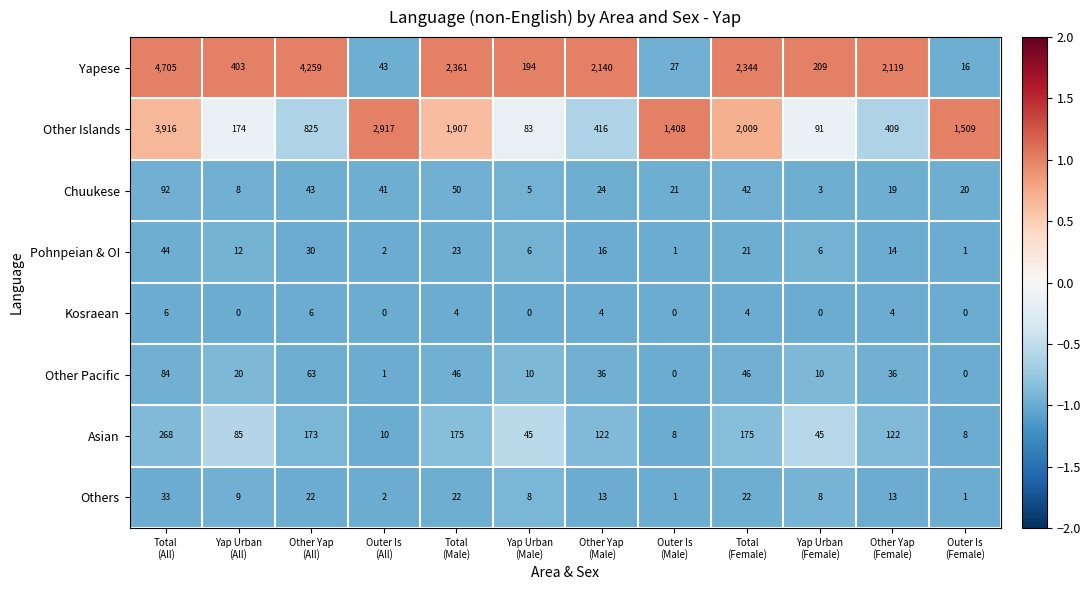

List the series in order of their peak value, highest first.

Yapese, Other Islands, Asian, Chuukese, Other Pacific, Pohnpeian & OI, Others, Kosraean